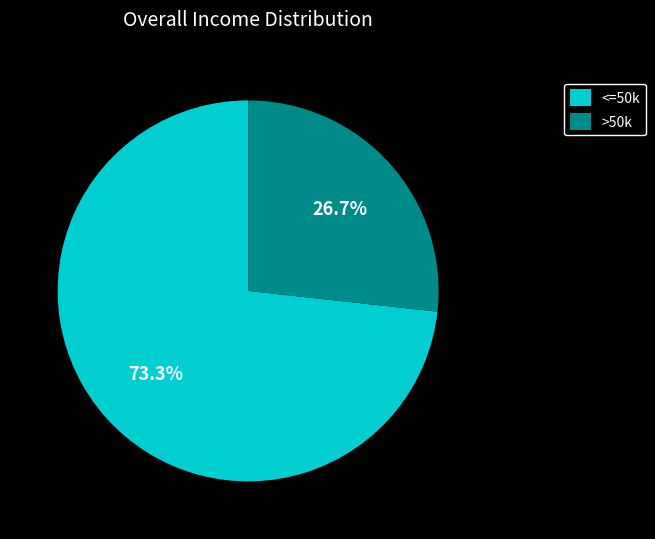

Which has a higher value, <=50k or >50k?

<=50k